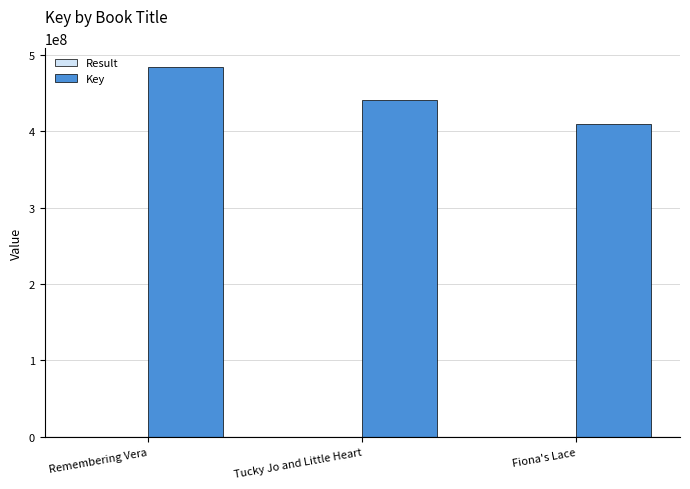

At which category is the sum across all series the highest?

Remembering Vera